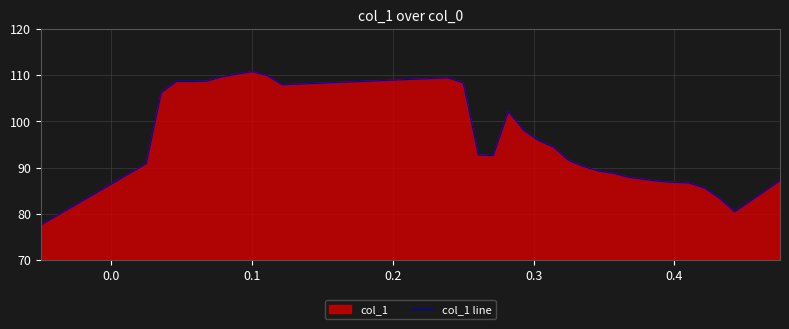

What is the smallest value displayed?

77.5